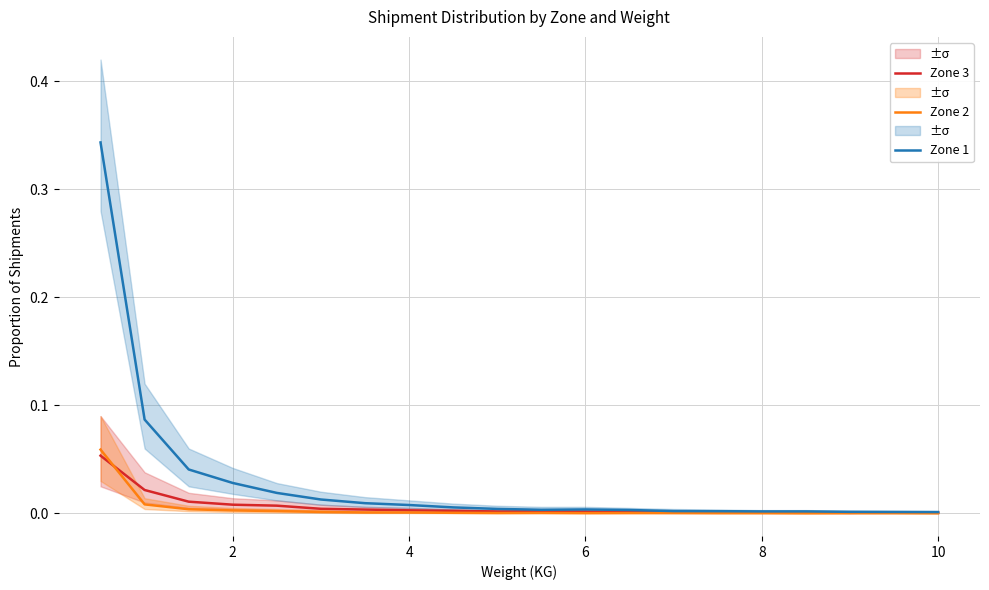

Is this an area chart (filled region under the line)?

No